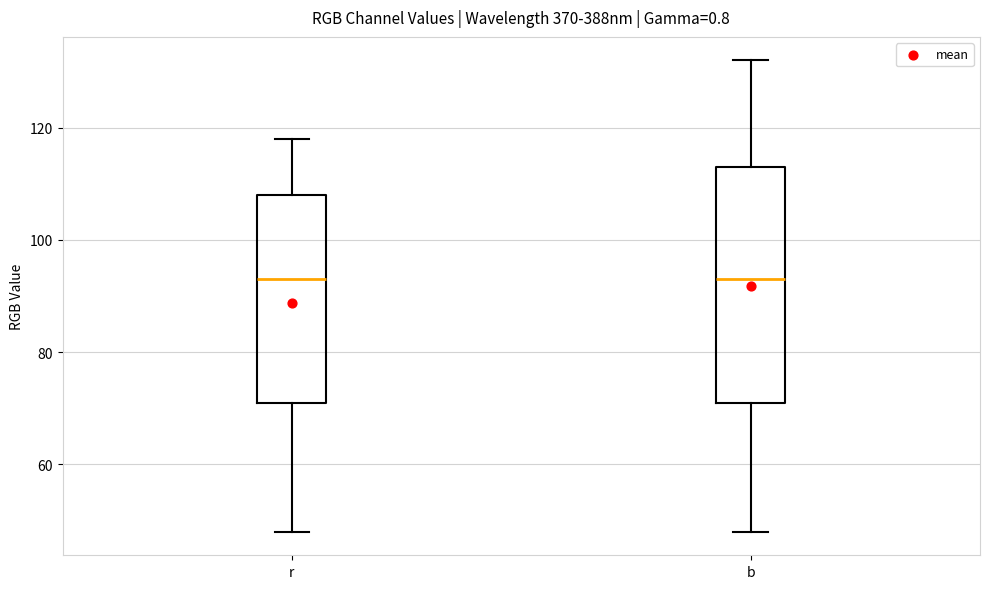

Where is the upper edge of the box for b on the y-axis? The values are not printed on the chart, so give them approximately, as read against the axis.

114